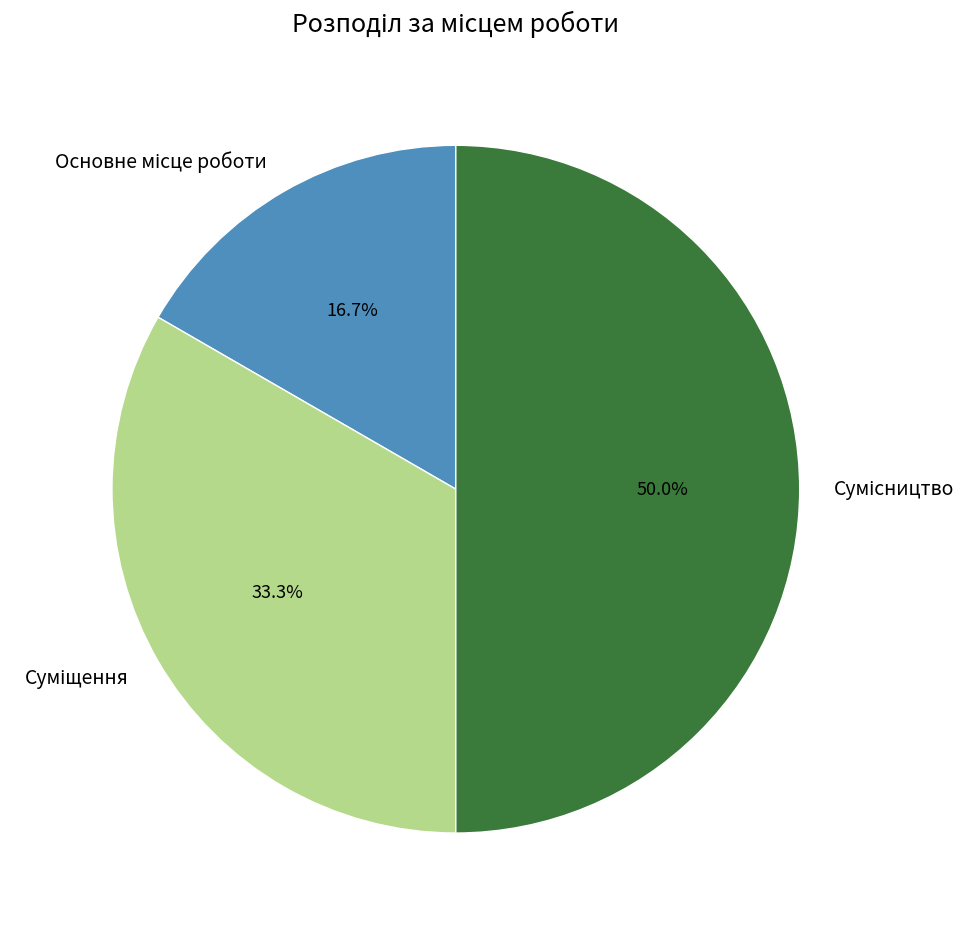

To the nearest percent, what is the average slice percentage?

33%